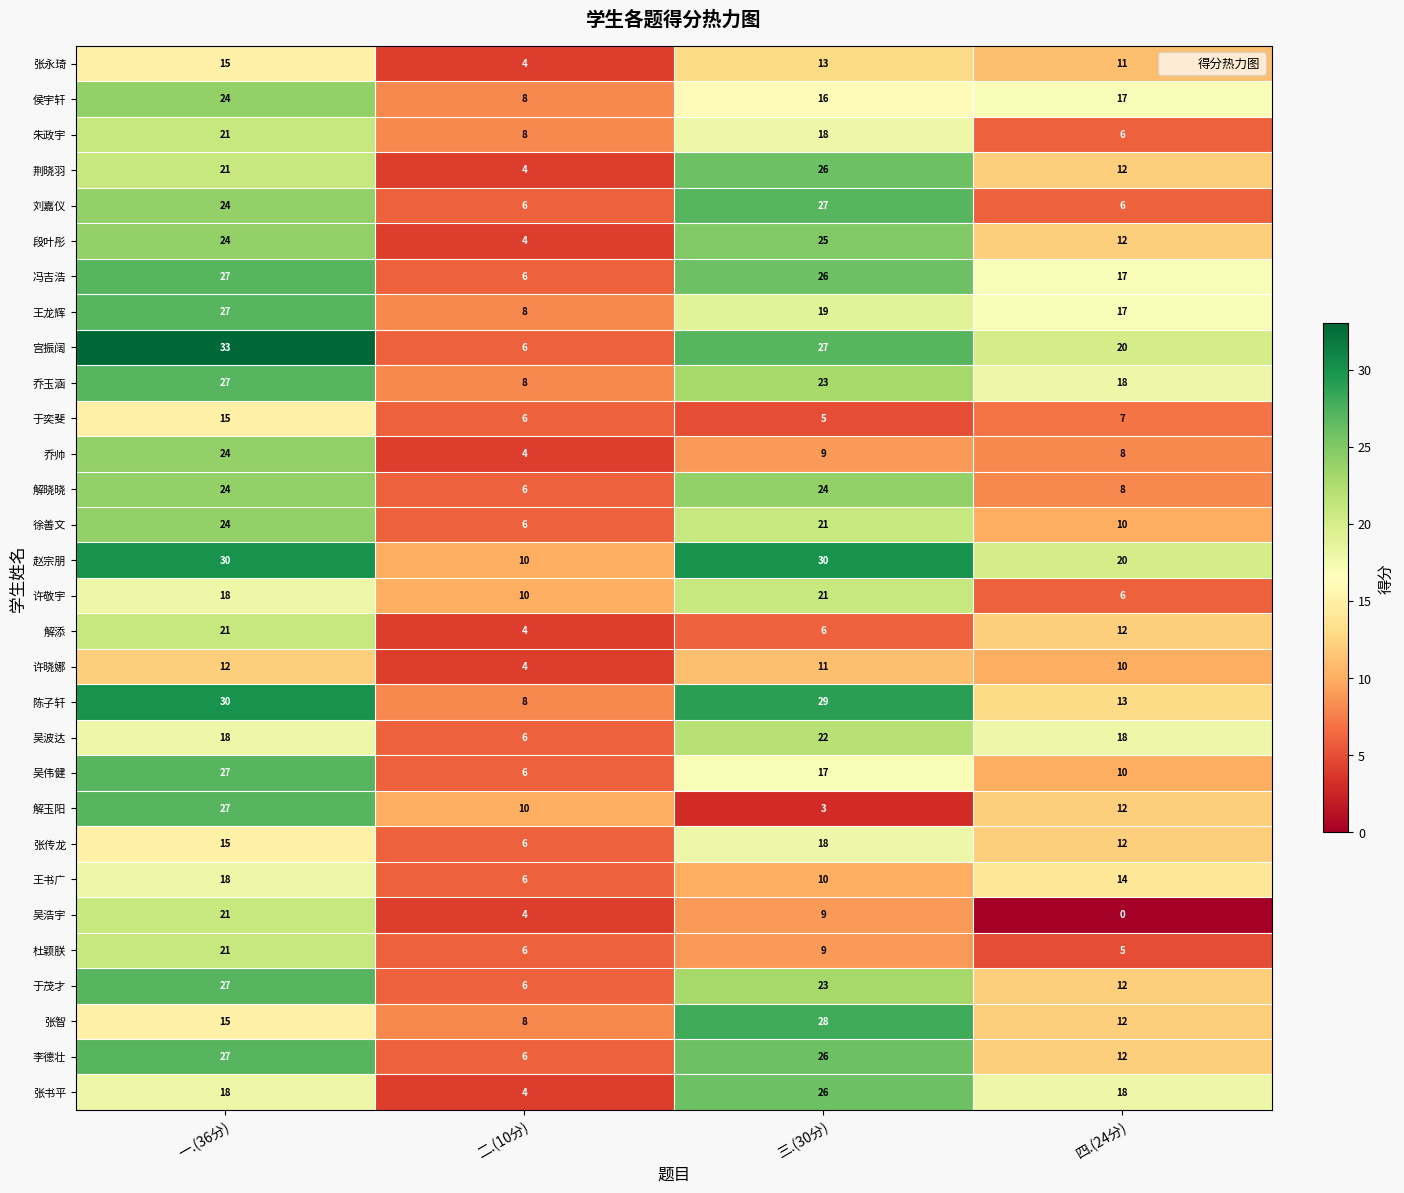

True or false: 吴伟健 has a value of 25 at 三.(30分).

False